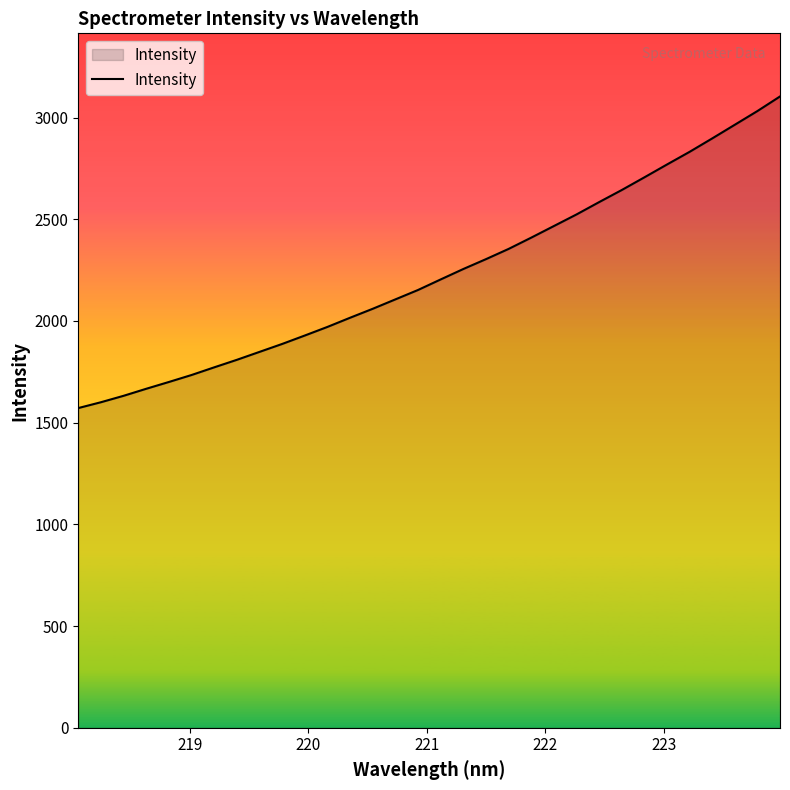

What is the difference between the maximum and minimum values?

1532.0